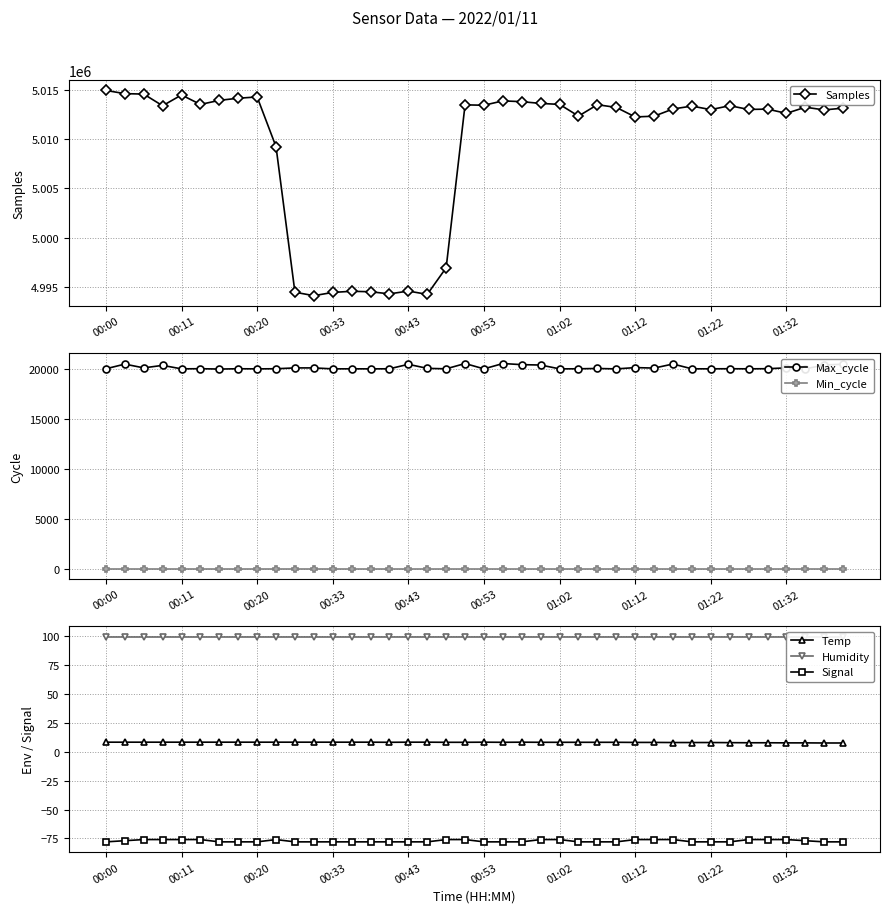

True or false: Min_cycle and Max_cycle intersect in this chart.

False